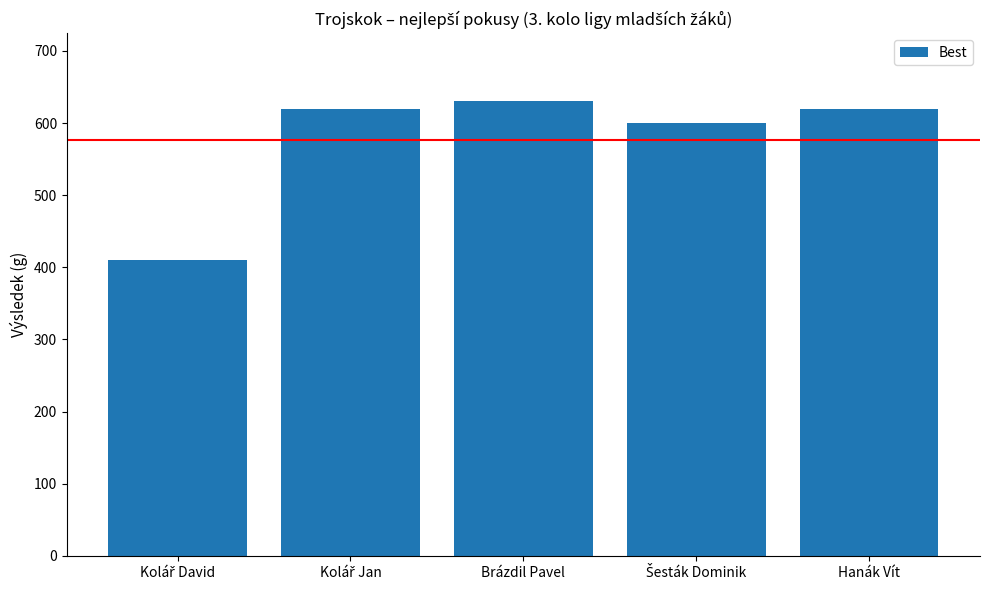

What is the difference between the maximum and second lowest values?

30